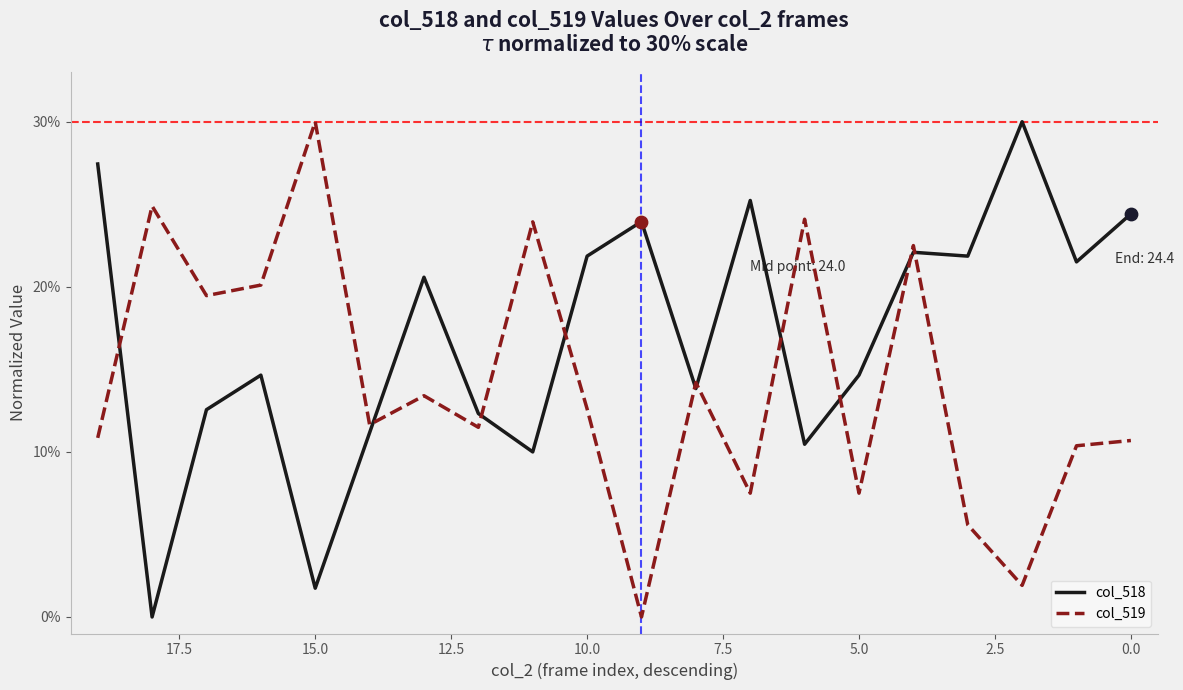

What are all the series names shown in the legend?

col_518, col_519